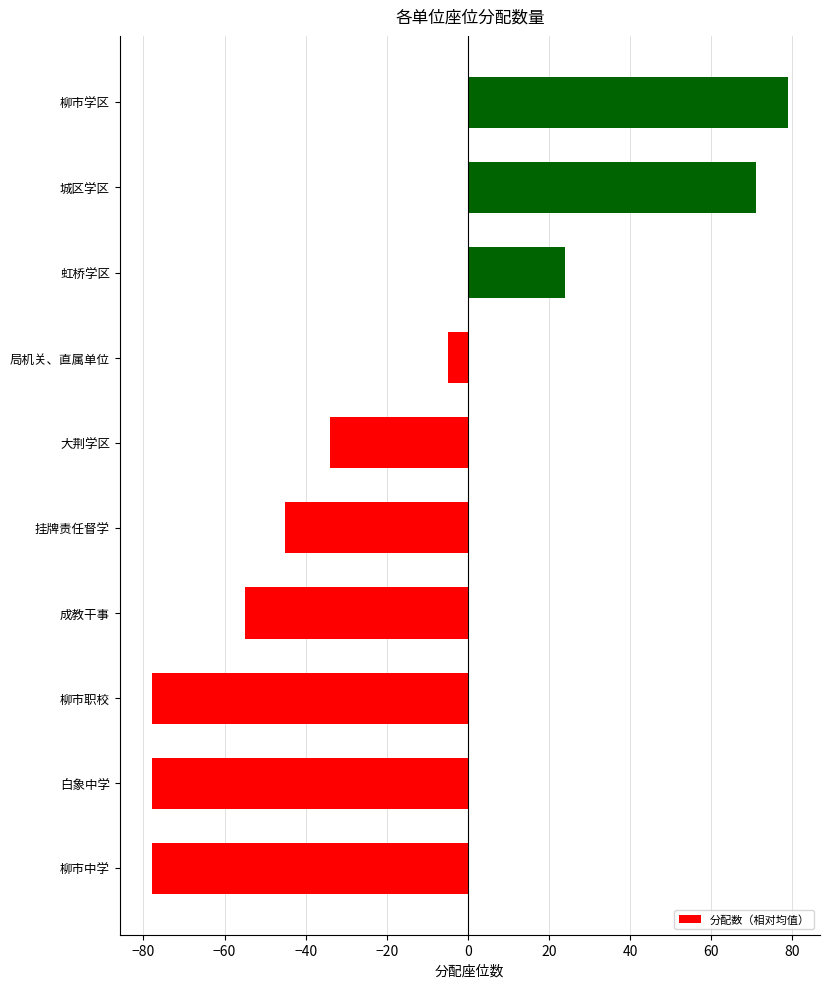

What is the sum of the values at 成教干事 and 白象中学?

-133